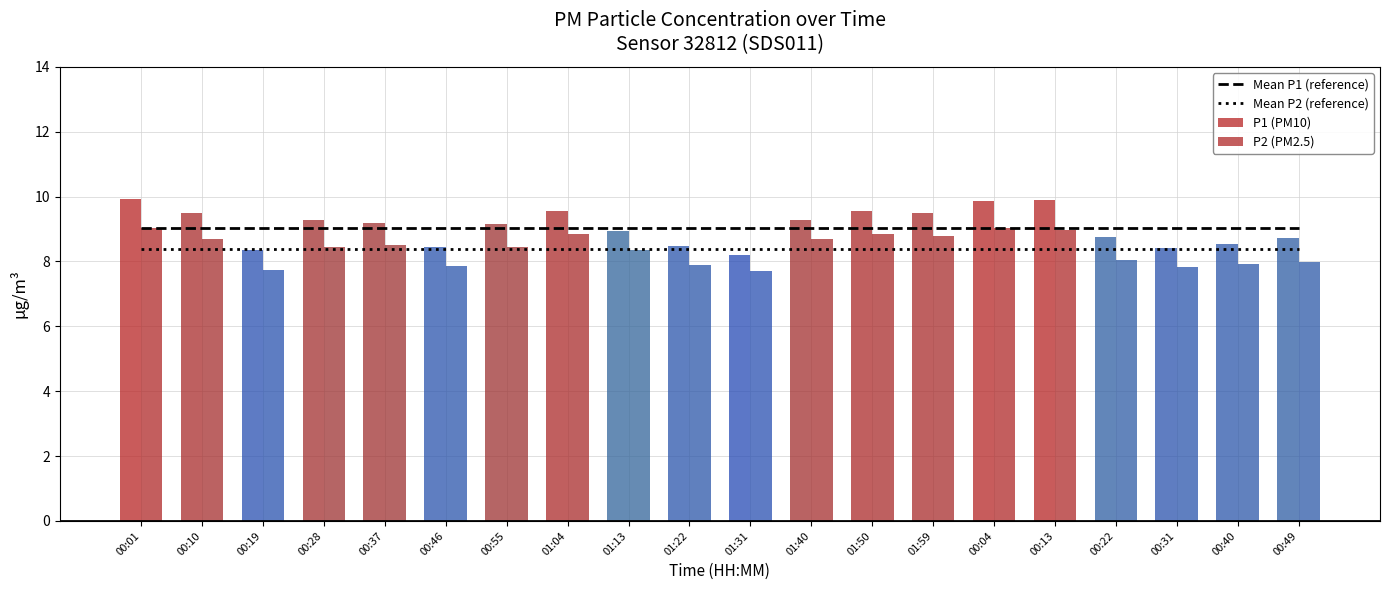

Does the chart contain stacked bars?

No